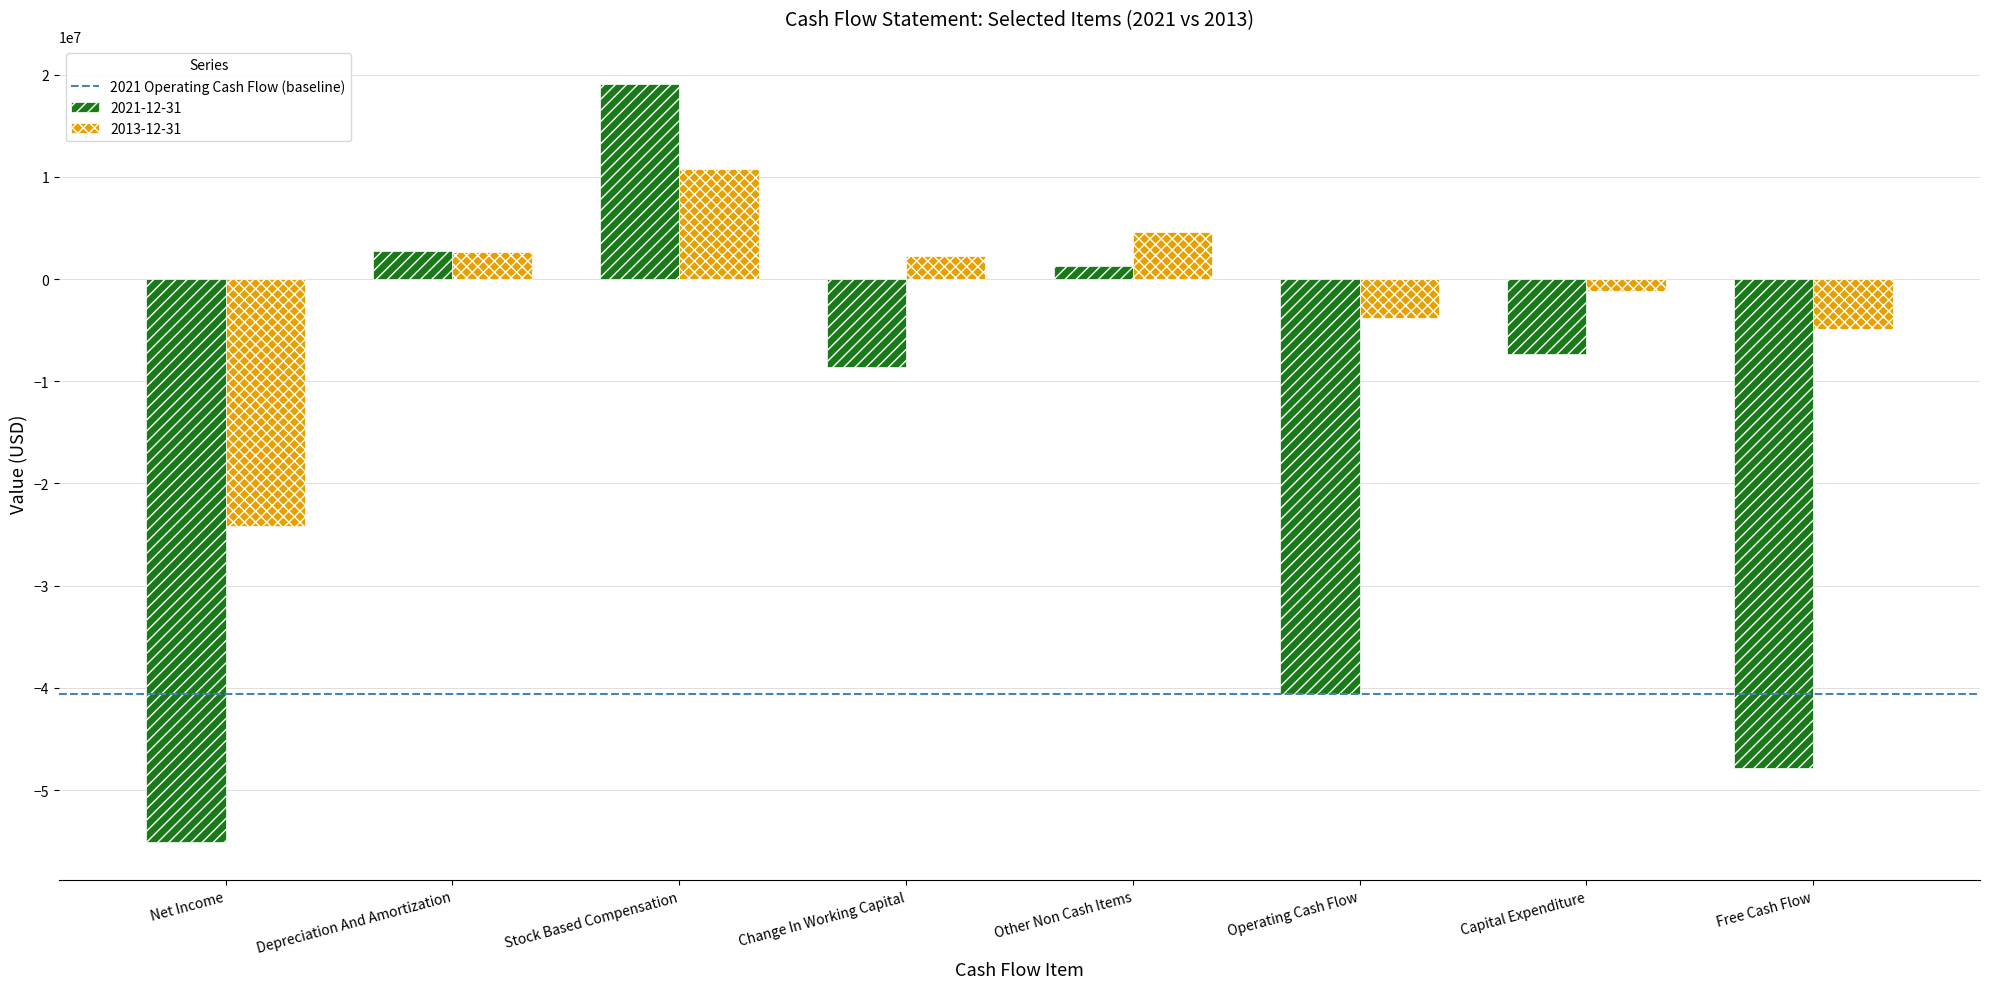

What is the highest value of the 2021-12-31 series?

19108000